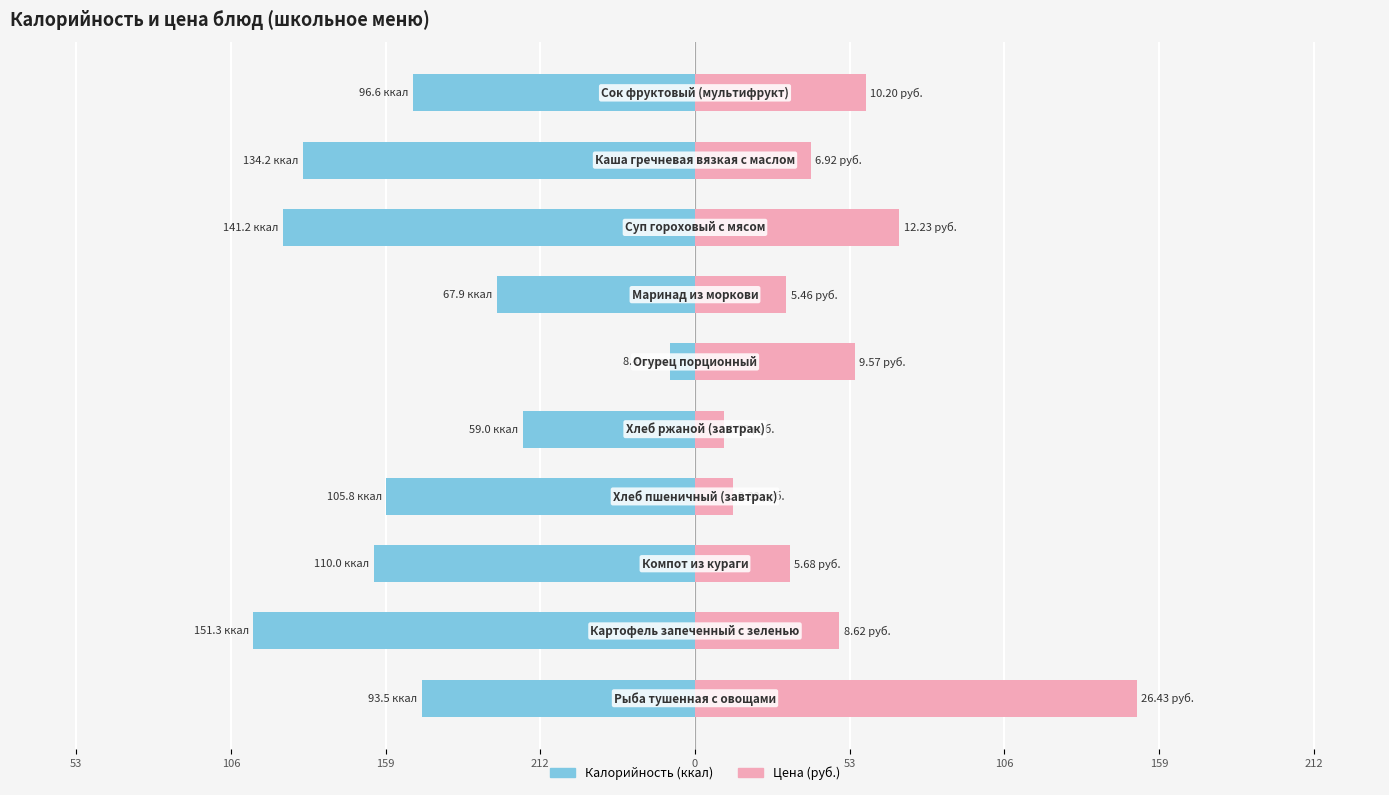

Which series changed the most between 53 and 0?

Калорийность (ккал)